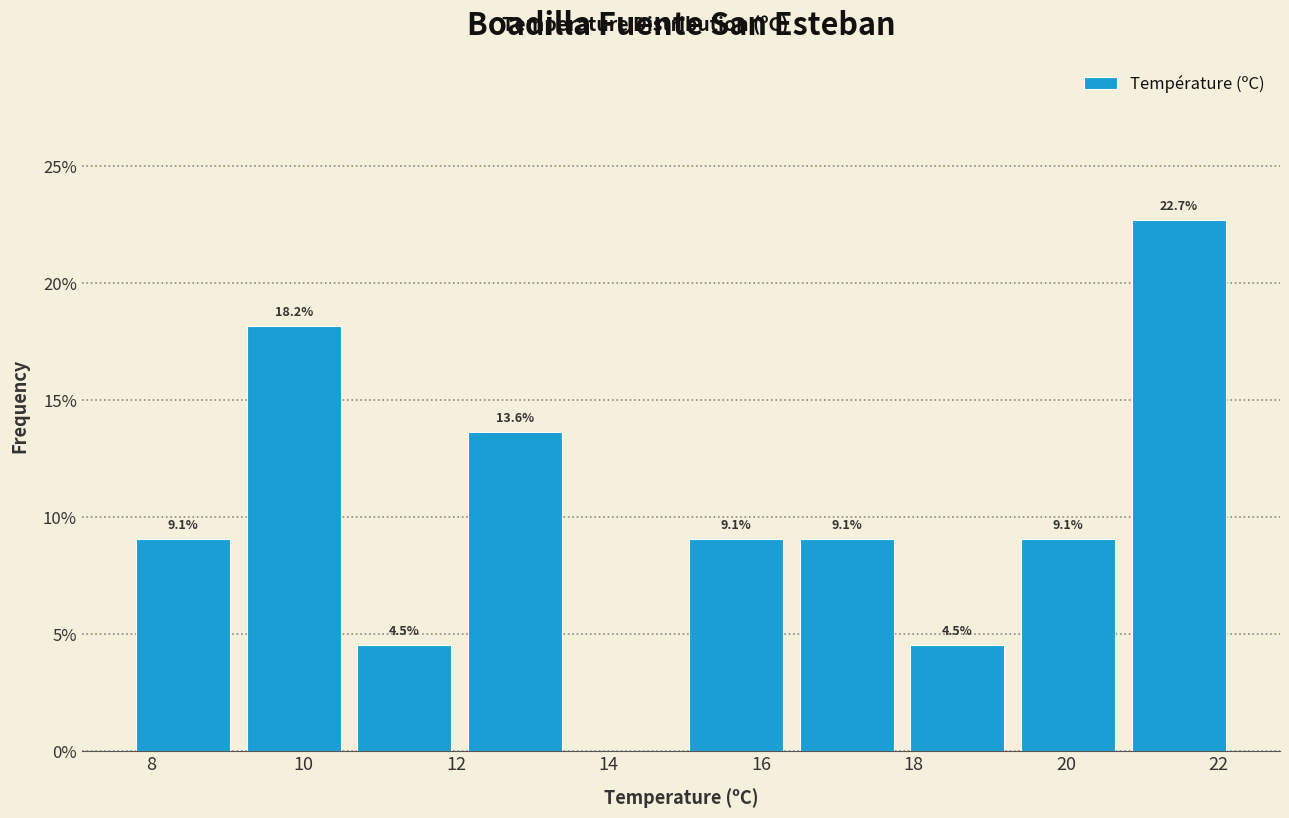

Which range on the x-axis has the tallest bar?

20.75 to 22.20